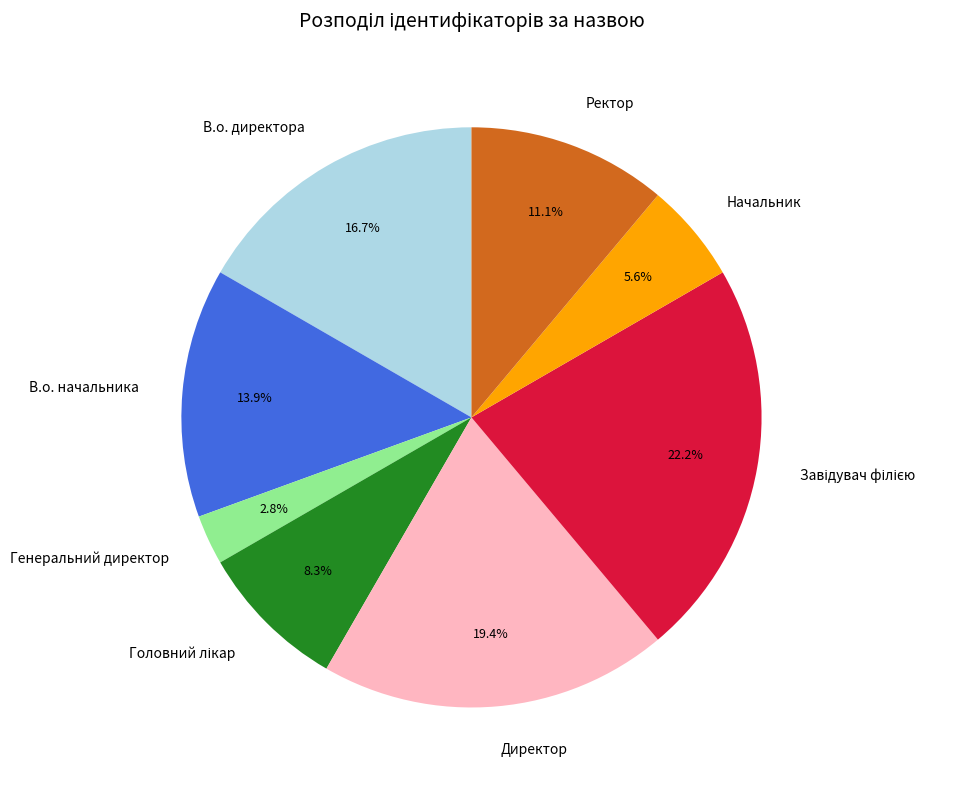

Is there a majority slice in this chart?

No